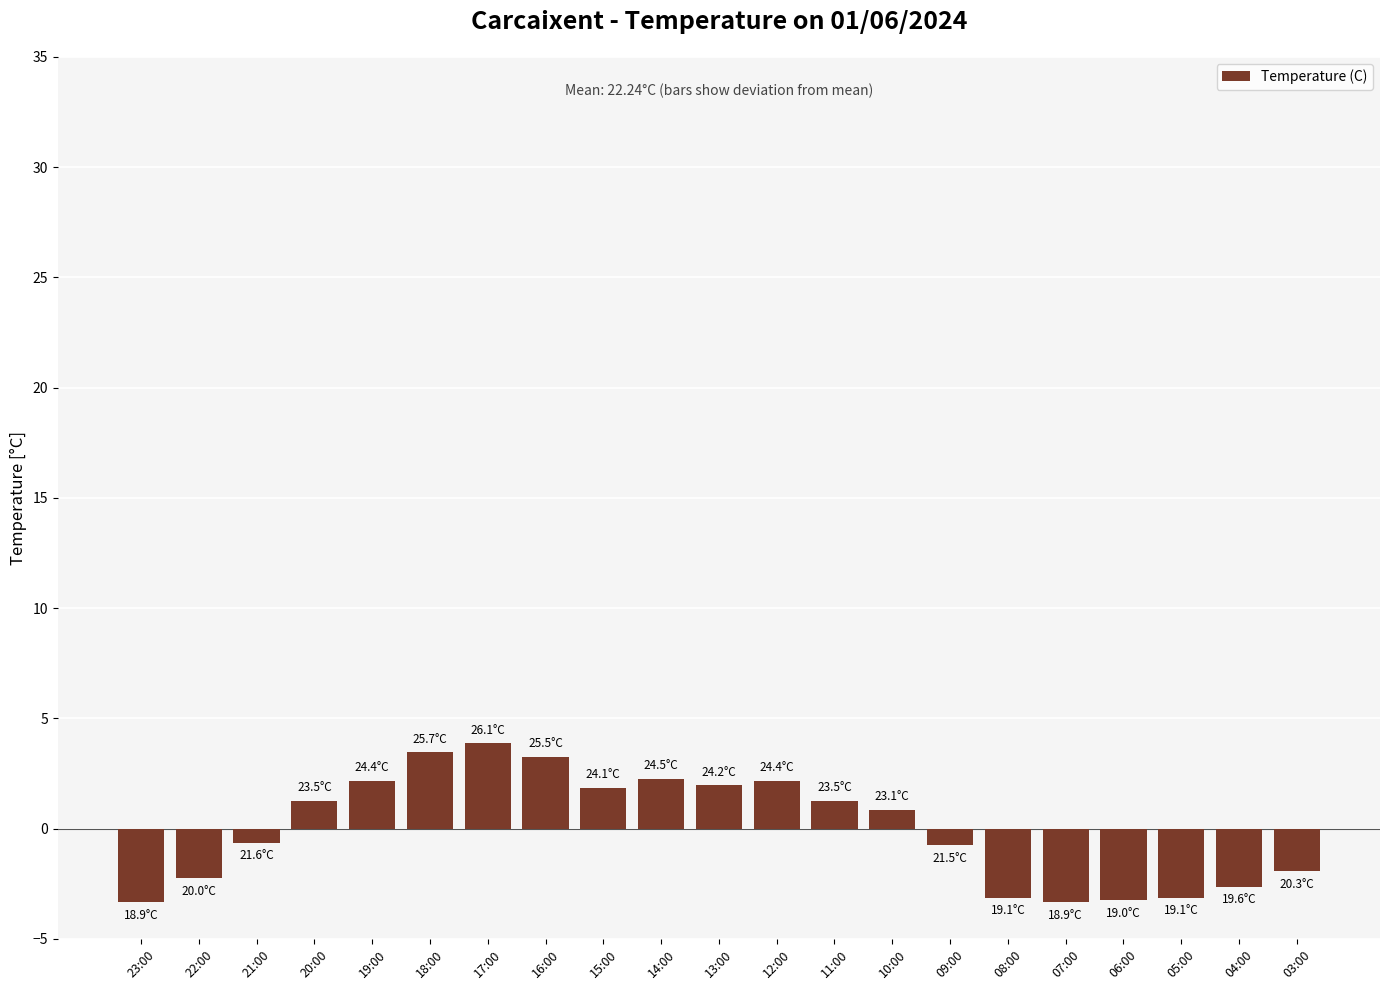

What position from the right is 21:00?

19